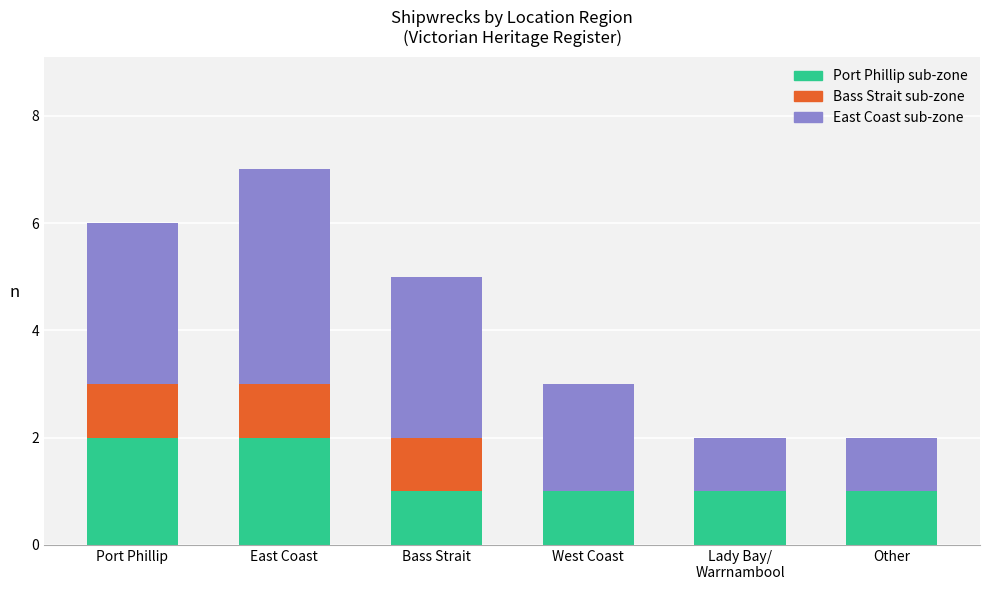

What is the sum of all Port Phillip sub-zone values?

8